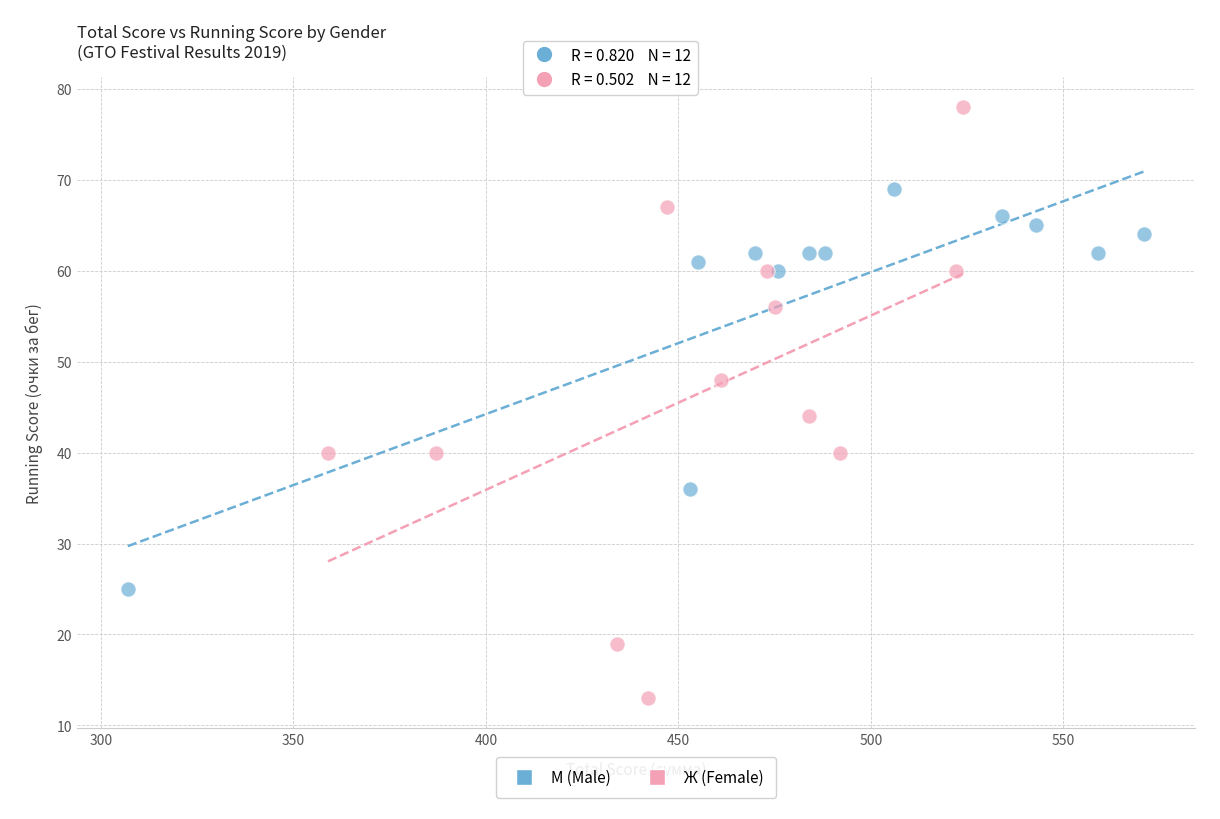

Which series reaches the minimum Y coordinate?

Ж (Female)